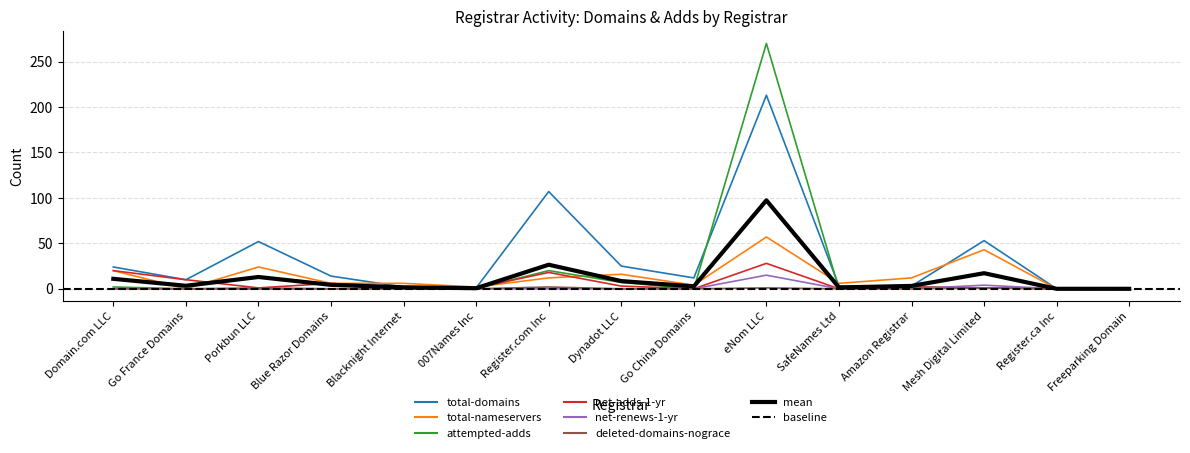

What is the difference between the maximum and minimum values in the total-nameservers series?

57